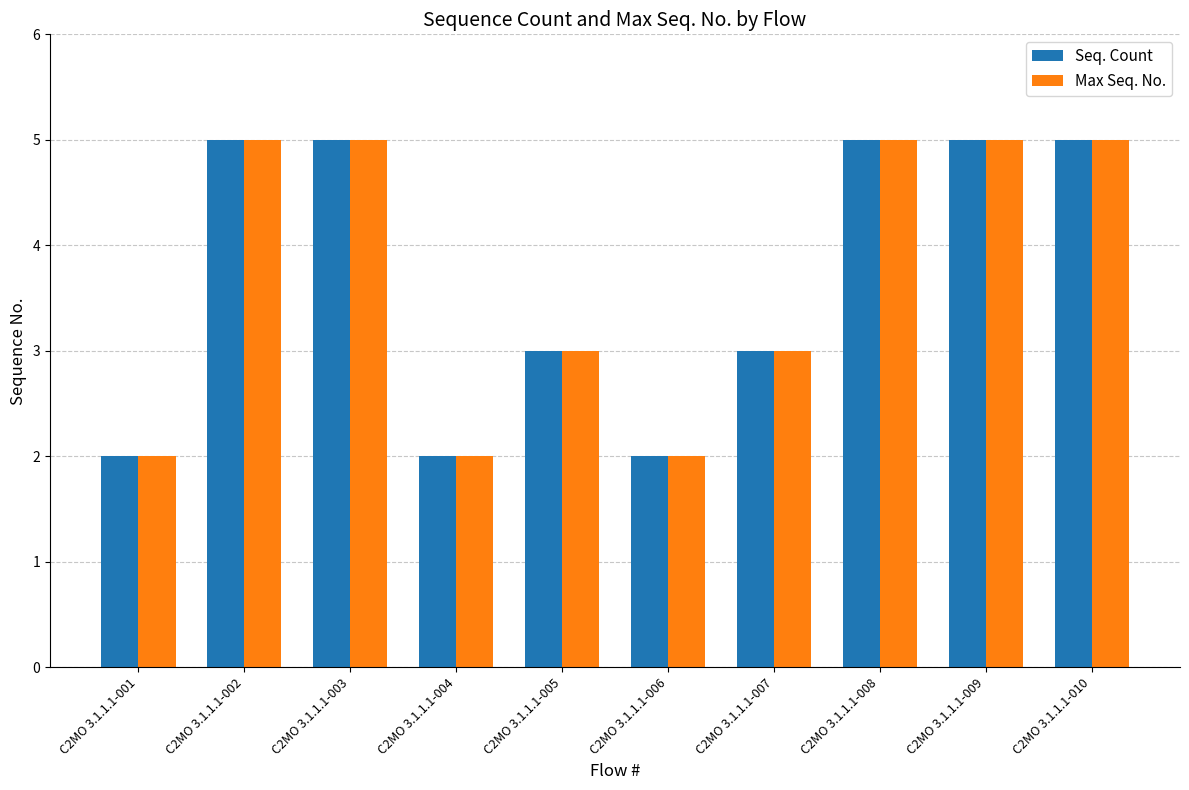

Reading left to right, transcribe all the data shown in this chart.

Seq. Count: 2	5	5	2	3	2	3	5	5	5
Max Seq. No.: 2	5	5	2	3	2	3	5	5	5